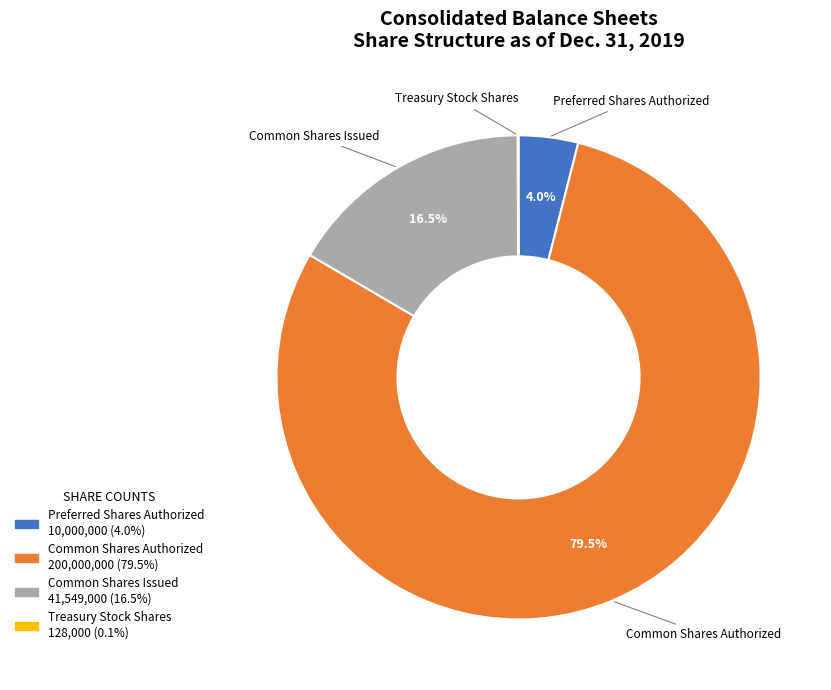

What is the largest slice in the pie chart?

Common Shares Authorized